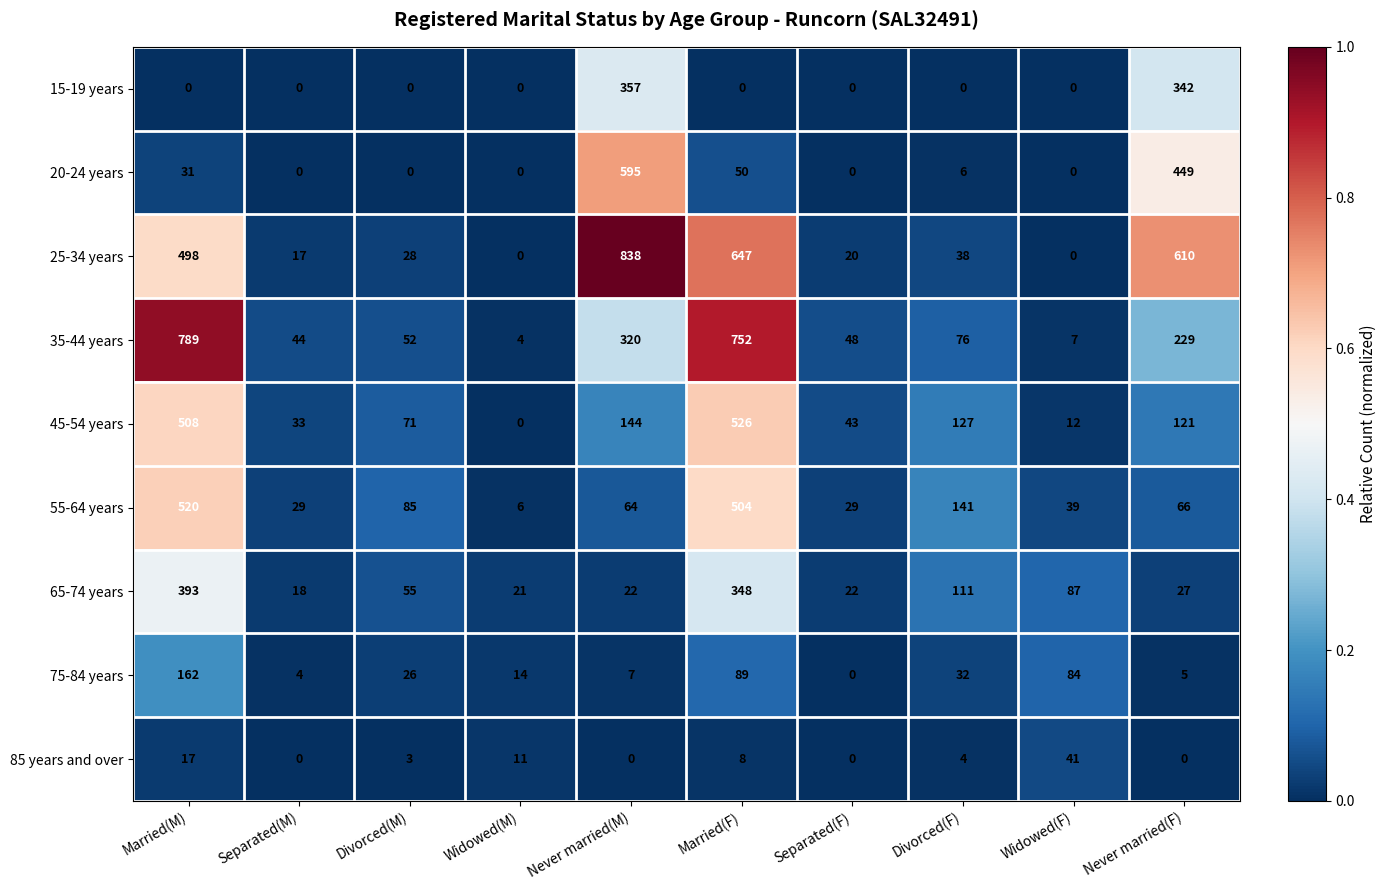

What is the maximum value for 55-64 years?

520